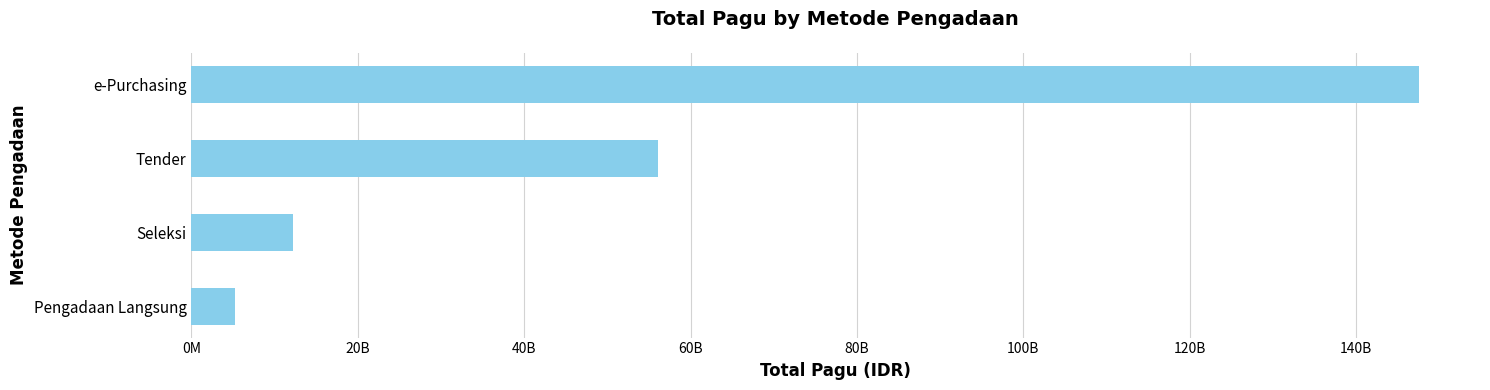

What is the minimum value shown in the chart?

5285886000